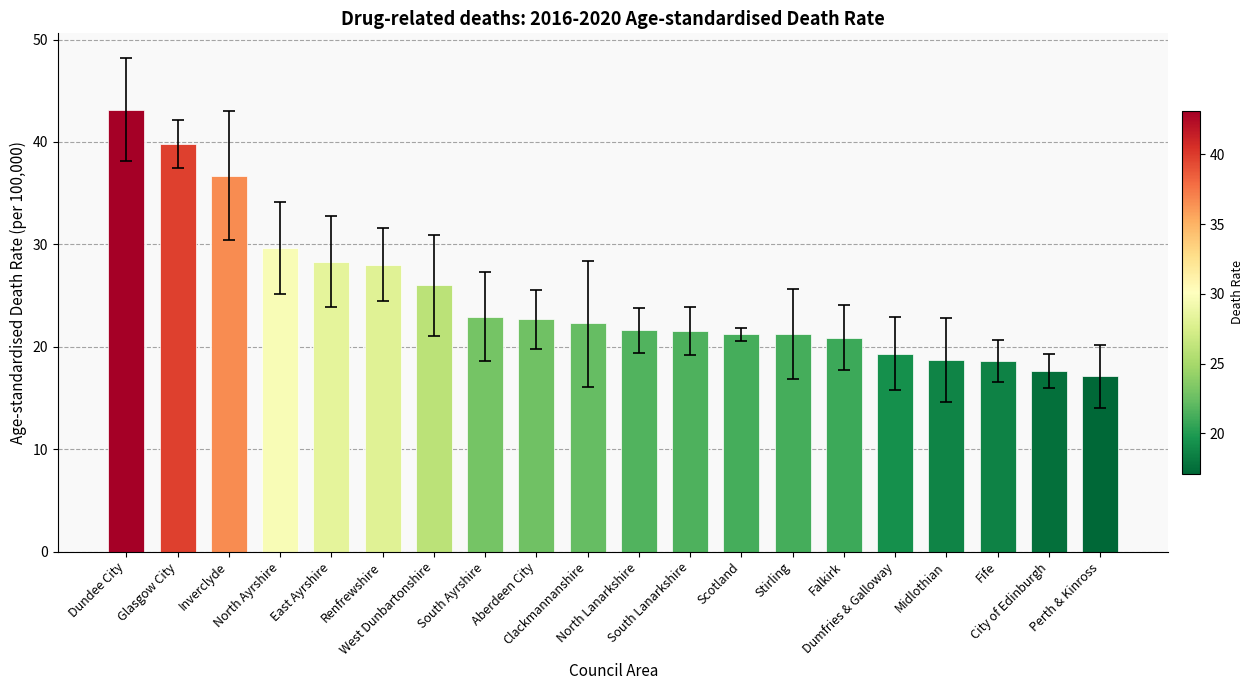

Read the value at Scotland.

21.2